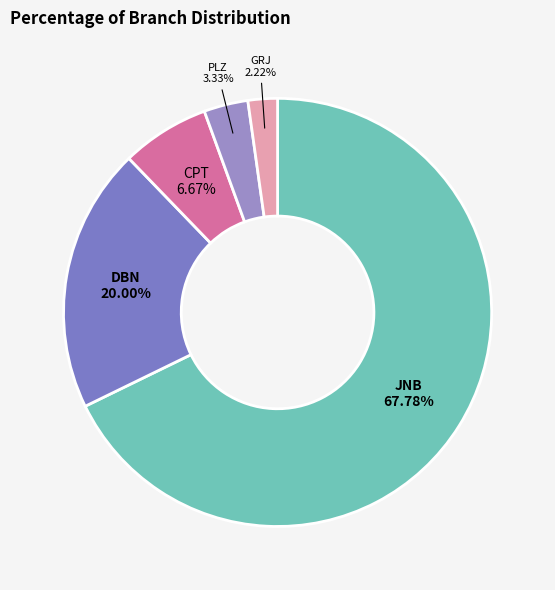

How many segments does this pie chart have?

5